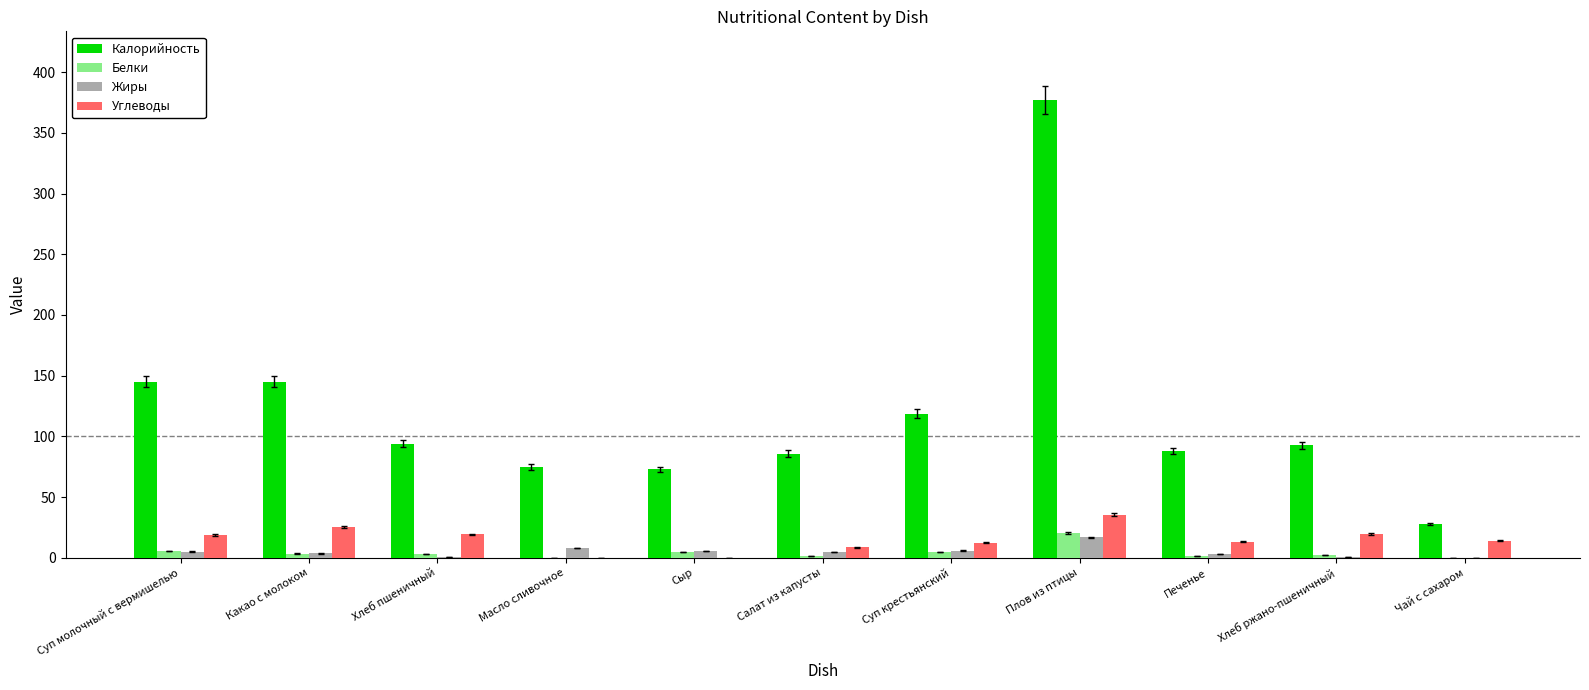

What is the spread (max minus min) of values at Хлеб ржано-пшеничный?

92.4